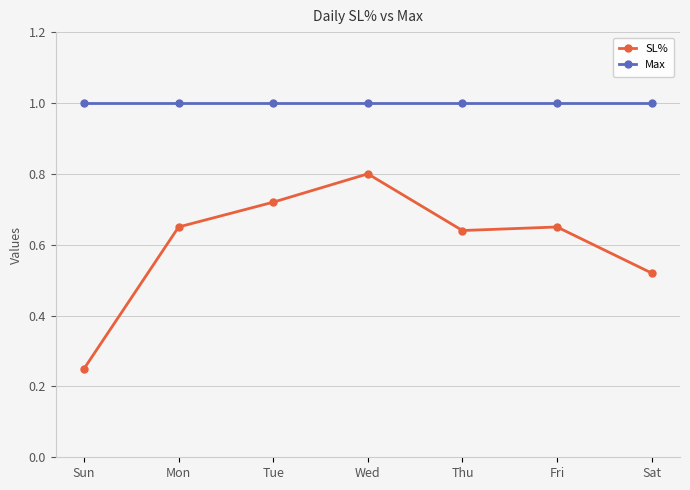

True or false: SL% and Max cross at least once.

False